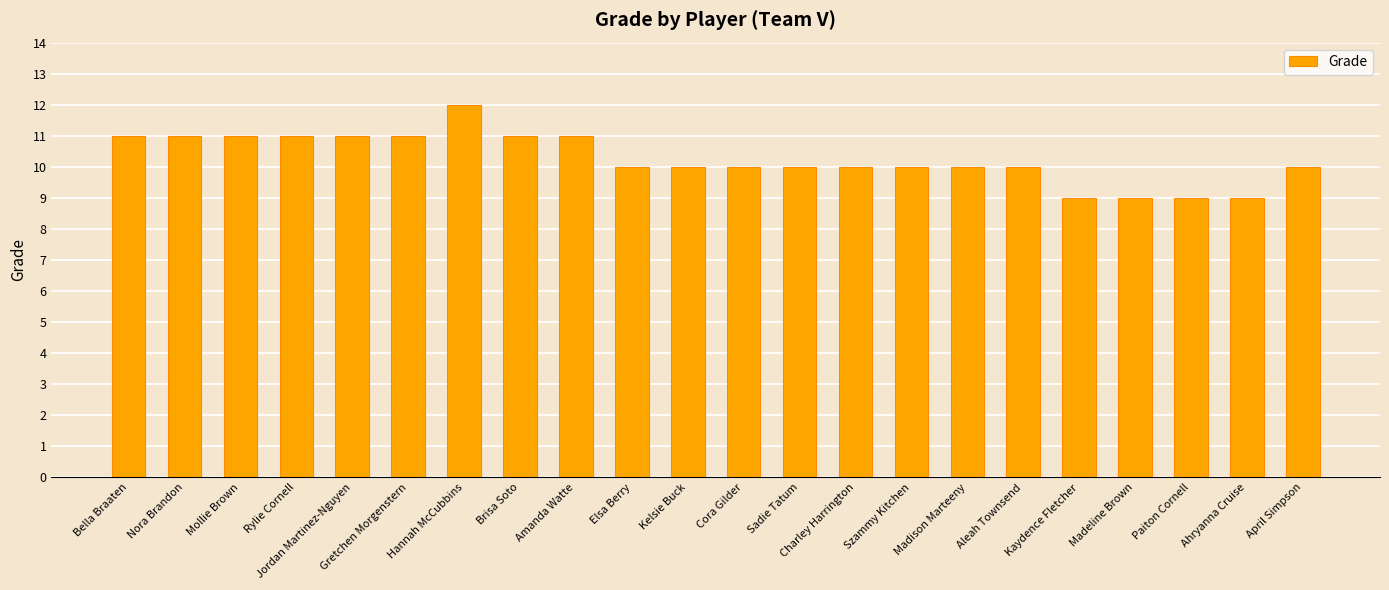

What is the maximum value shown in the chart?

12